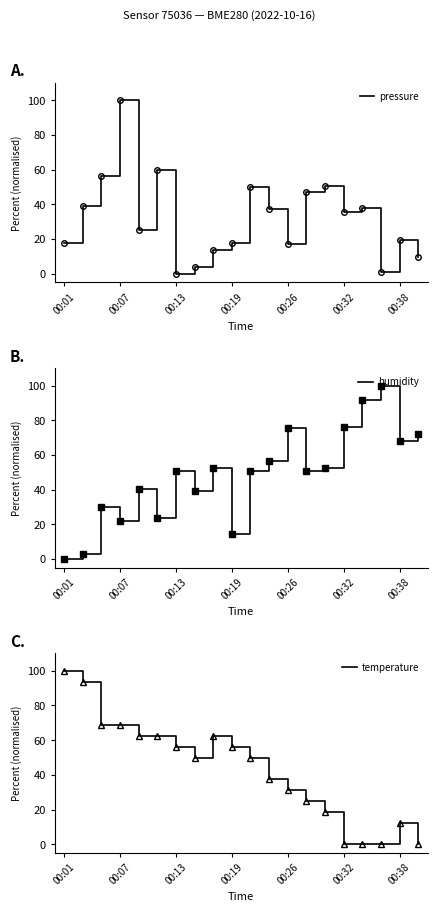

Reading left to right, list all the values displayed in this chart.

pressure: 17.9	39.1	56.4	100.0	25.2	60.1	0.0	3.7	13.8	17.5	49.9	37.3	17.3	47.0	50.8	35.6	38.1	0.7	19.5	9.4
humidity: 0.0	3.1	29.9	21.6	40.2	23.7	50.5	39.2	52.6	14.4	50.5	56.7	75.3	50.5	52.6	76.3	91.8	100.0	68.0	72.2
temperature: 100.0	93.8	68.8	68.8	62.5	62.5	56.2	50.0	62.5	56.2	50.0	37.5	31.3	25.0	18.8	0.0	0.0	0.0	12.5	0.0